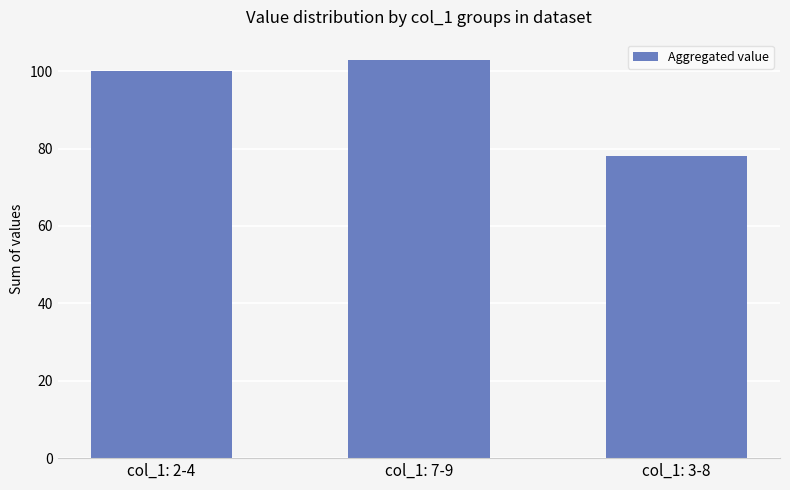

List the labels in order of value, largest first.

col_1: 7-9, col_1: 2-4, col_1: 3-8